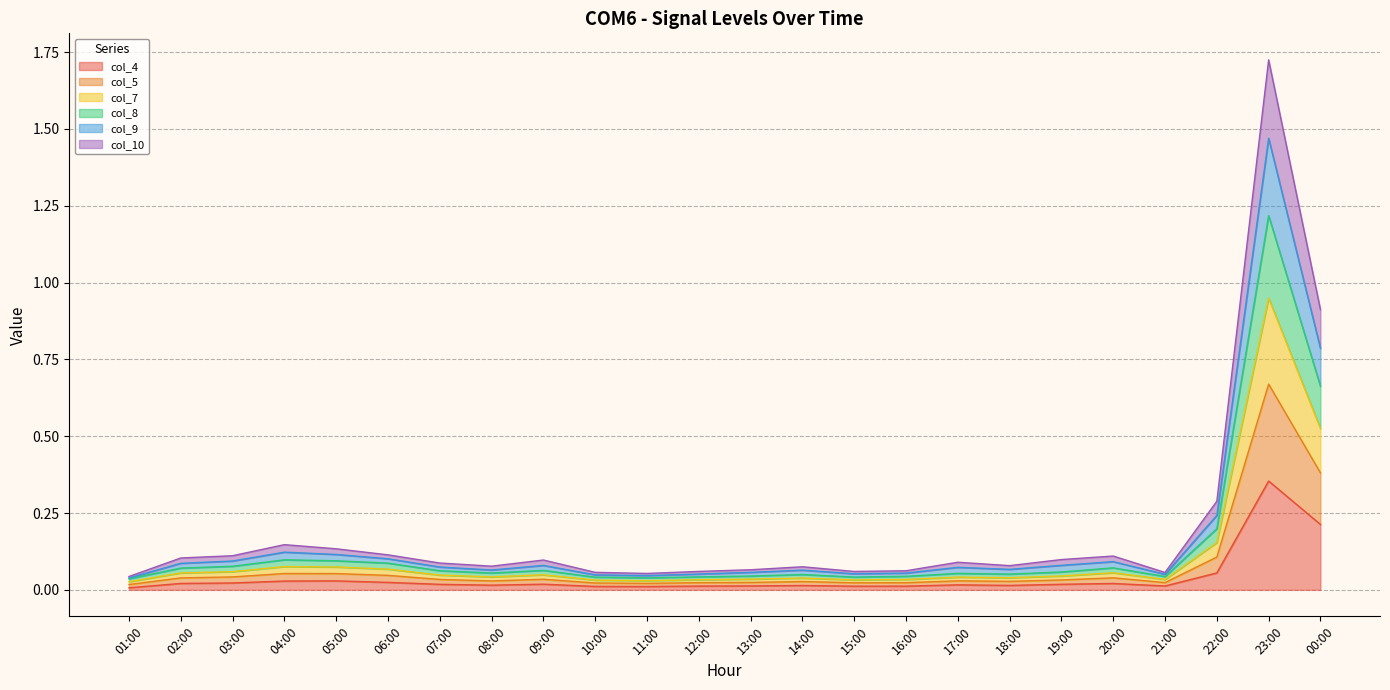

Is it true that col_4 equals 0.0 at 17:00?

True